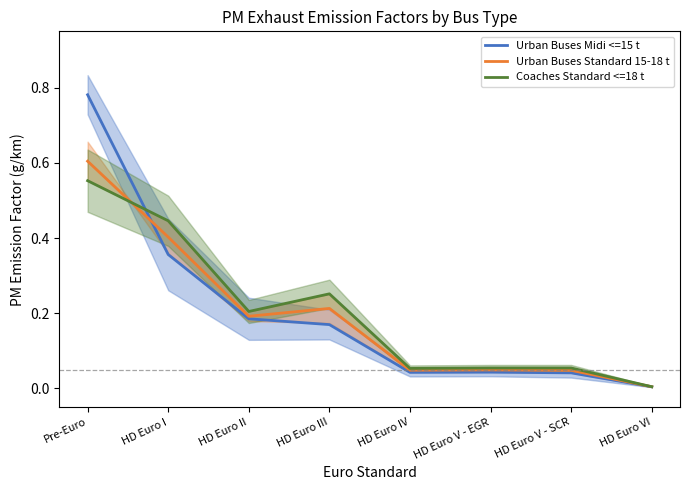

How many distinct data groups are displayed?

3